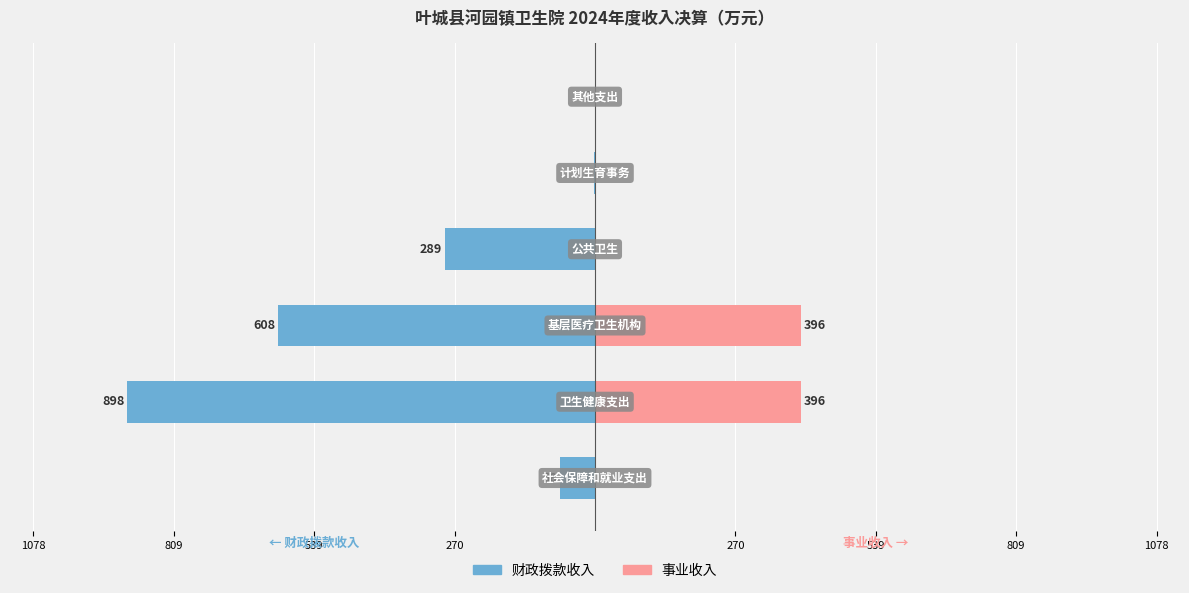

At how many categories does at least one series exceed -518?

6